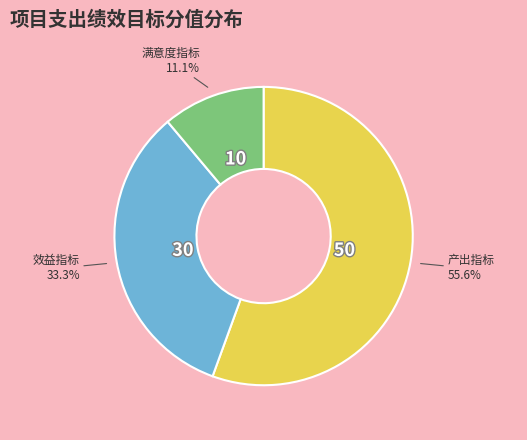

To the nearest percent, what is the average slice percentage?

33%